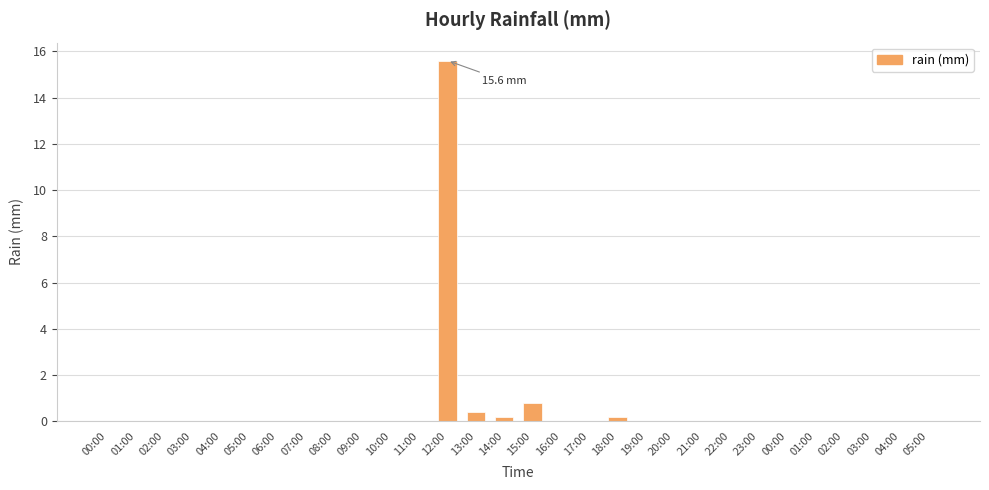

Count the number of categories in the chart.

30